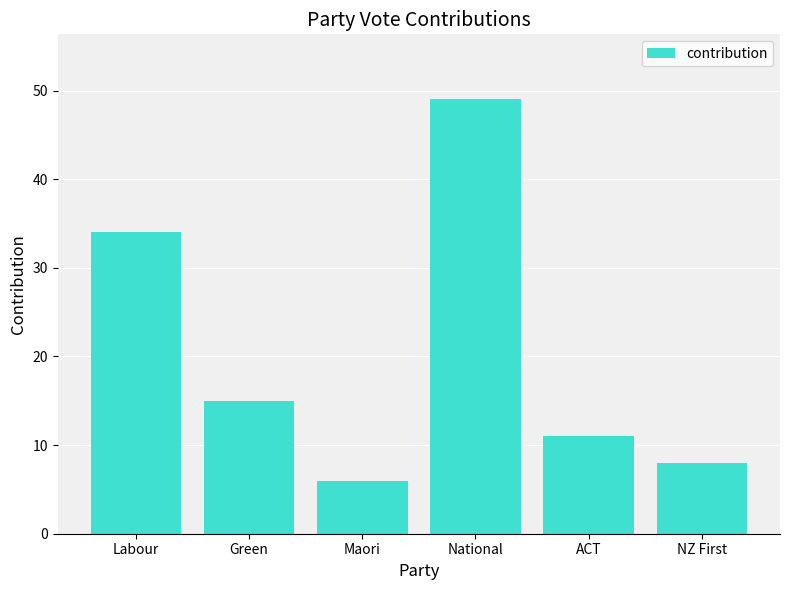

What is the difference between the second highest and minimum values?

28